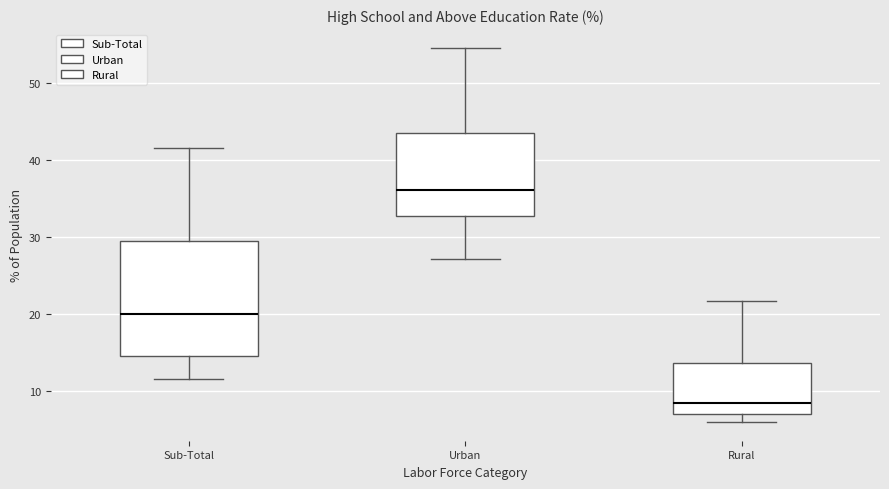

Reading left to right, read every box against the y-axis: the position of its median line, the range the box covers, and the ends of its whiskers. The values are not printed on the chart, so give them approximately, as read against the axis.

Sub-Total: median 20, box 14 to 29, whiskers 11 to 42
Urban: median 36, box 33 to 44, whiskers 27 to 55
Rural: median 8, box 7 to 14, whiskers 6 to 22